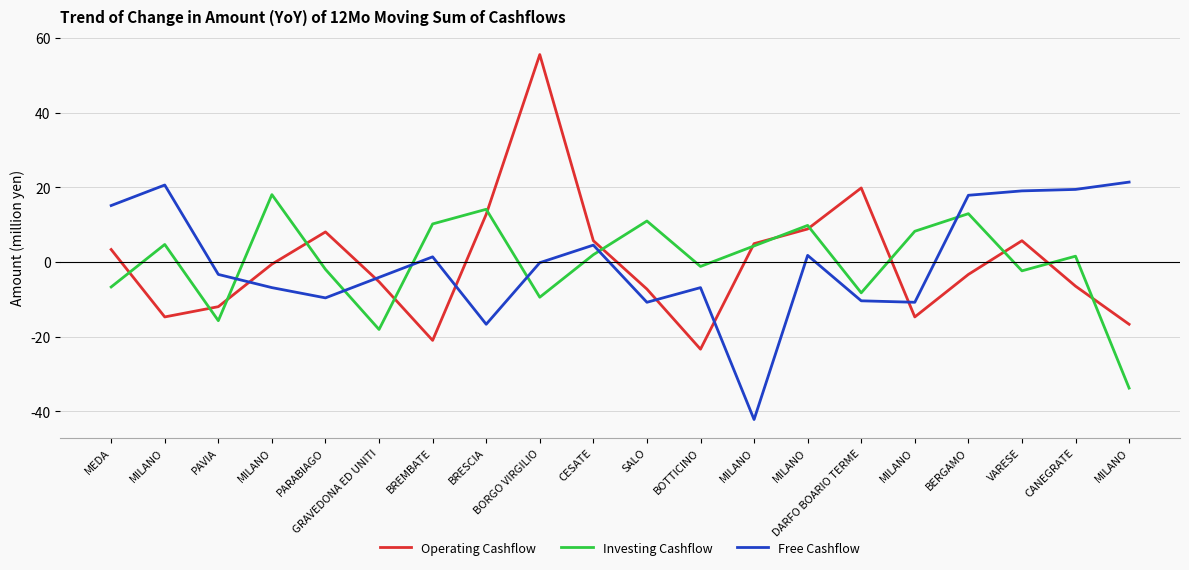

Which category has the highest value across all series?

BORGO VIRGILIO